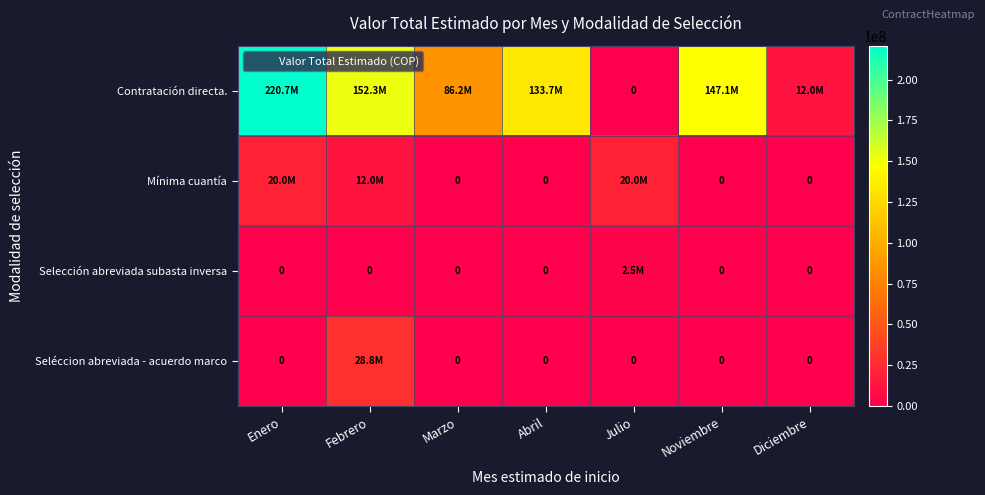

At which label is Contratación directa. closest to 110373366?

Abril